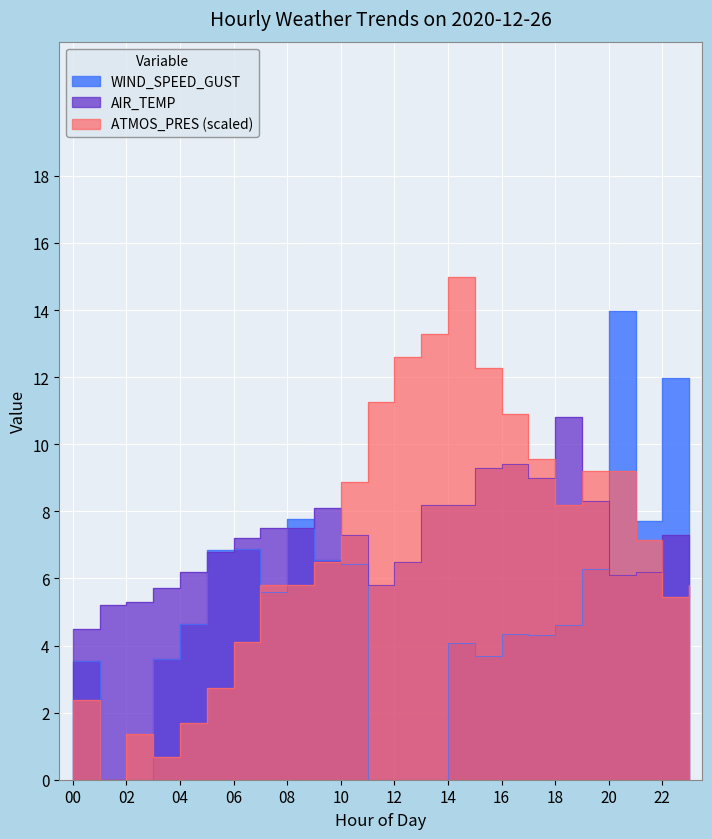

What is the difference between the highest and lowest values at 21?

1.5